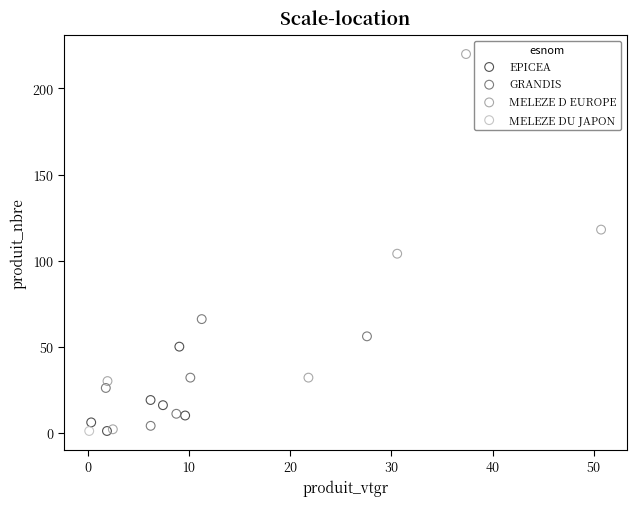

What are all the series names shown in the legend?

EPICEA, GRANDIS, MELEZE D EUROPE, MELEZE DU JAPON